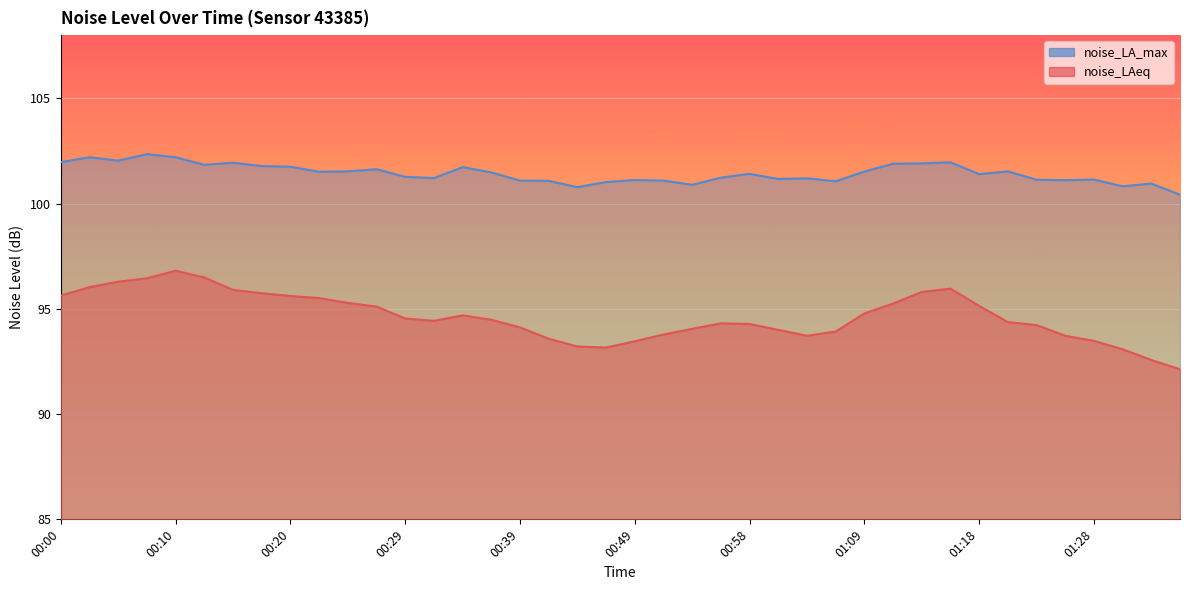

At how many categories does at least one series exceed 97?

40